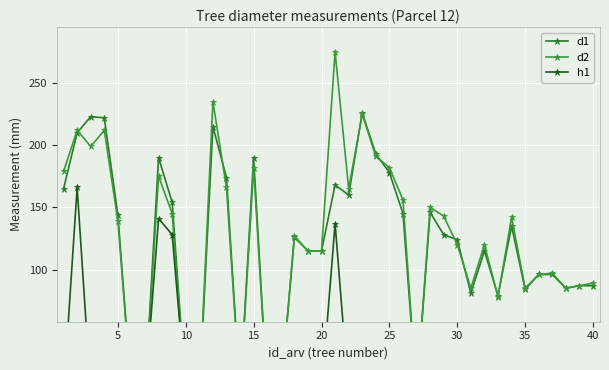

Is it true that h1 equals -98 at 35?

False